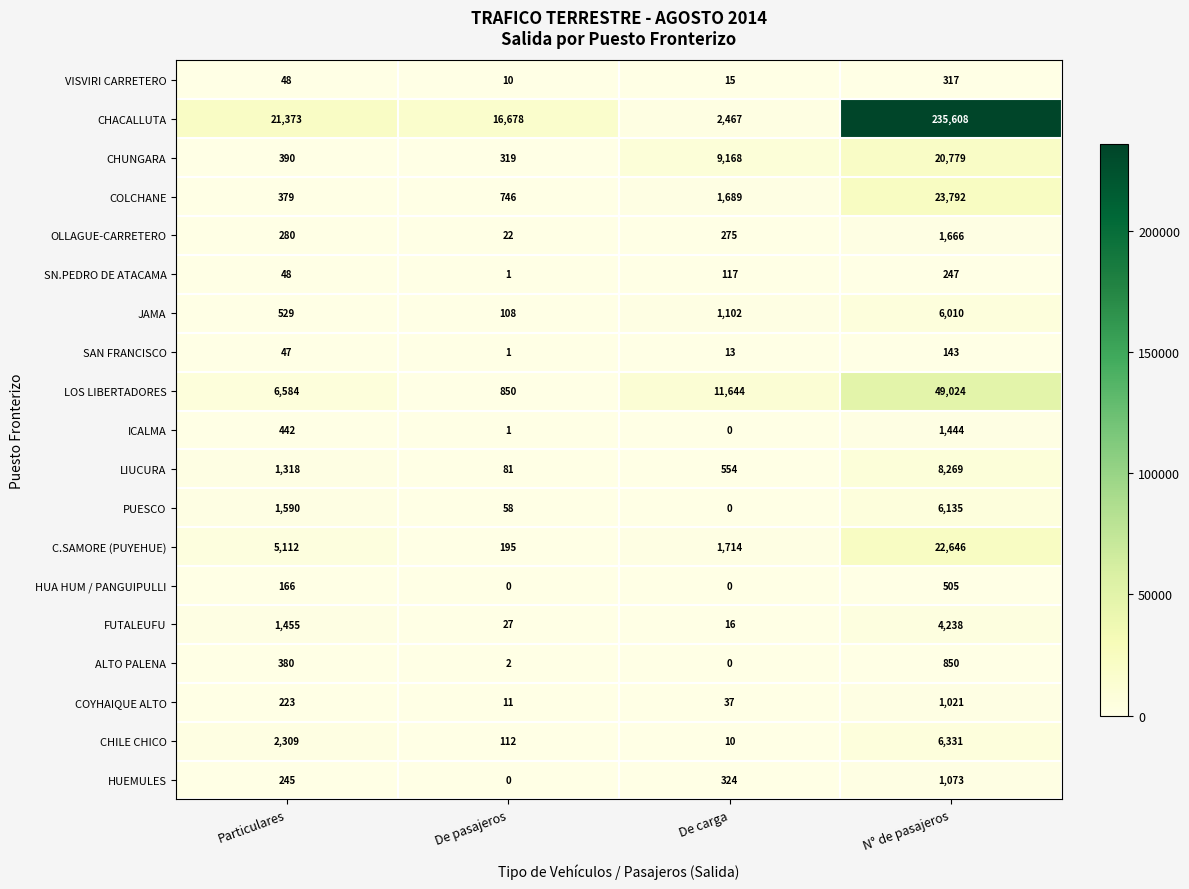

What is the maximum value shown in the chart?

235608